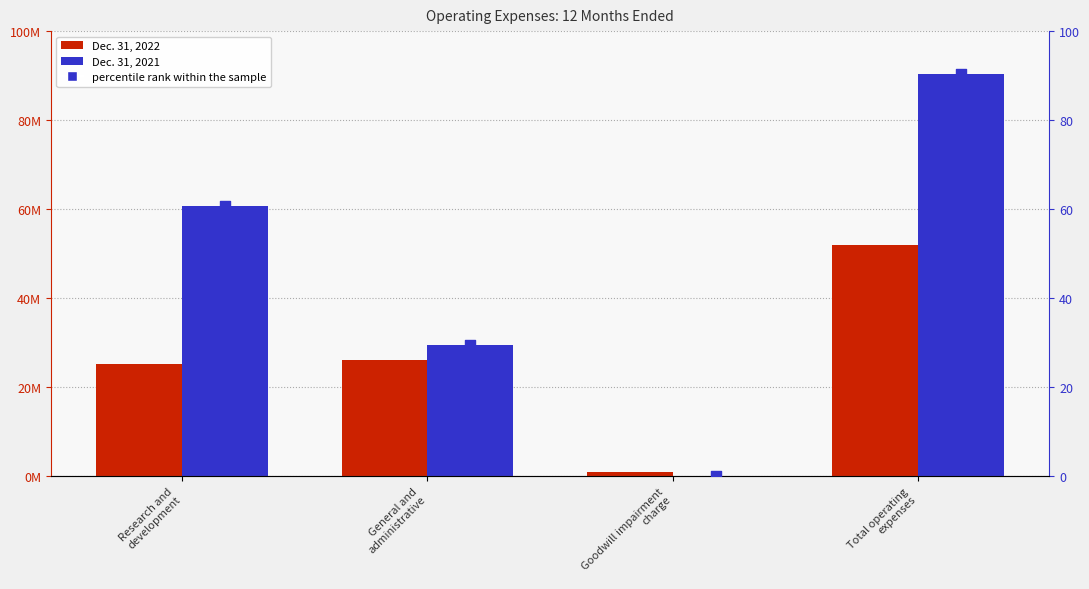

What are all the series names shown in the legend?

Dec. 31, 2022, Dec. 31, 2021, percentile rank within the sample